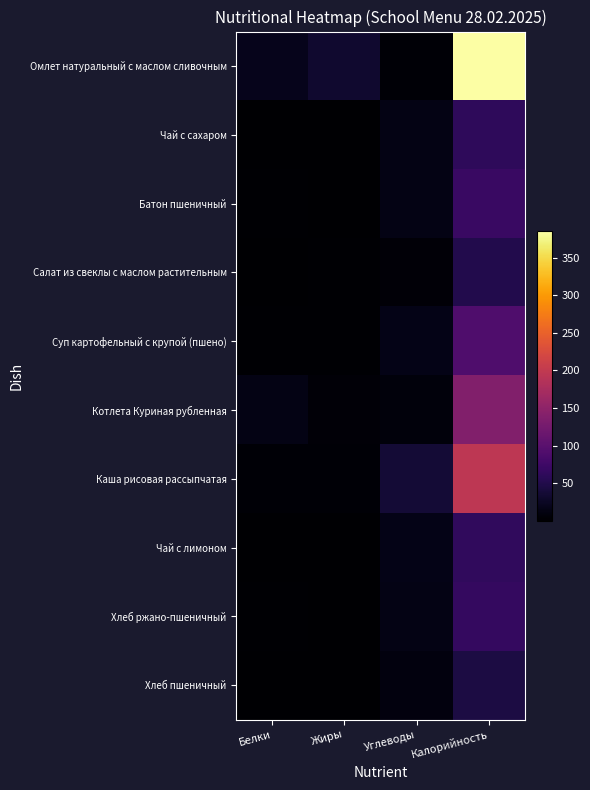

Reading left to right, extract all data points from this chart.

Омлет натуральный с маслом сливочным: Белки=18.6	Жиры=33.1	Углеводы=3.5	Калорийность=386.2
Чай с сахаром: Белки=0.2	Жиры=0.1	Углеводы=15.0	Калорийность=61.0
Батон пшеничный: Белки=2.7	Жиры=0.5	Углеводы=13.7	Калорийность=70.4
Салат из свеклы с маслом растительным: Белки=0.9	Жиры=3.0	Углеводы=5.1	Калорийность=50.1
Суп картофельный с крупой (пшено): Белки=2.1	Жиры=2.1	Углеводы=15.5	Калорийность=90.0
Котлета Куриная рубленная: Белки=13.7	Жиры=5.2	Углеводы=9.1	Калорийность=138.4
Каша рисовая рассыпчатая: Белки=3.6	Жиры=3.5	Углеводы=36.6	Калорийность=195.8
Чай с лимоном: Белки=0.3	Жиры=0.1	Углеводы=15.2	Калорийность=62.5
Хлеб ржано-пшеничный: Белки=2.6	Жиры=0.5	Углеводы=13.7	Калорийность=66.2
Хлеб пшеничный: Белки=1.5	Жиры=0.2	Углеводы=9.8	Калорийность=44.4